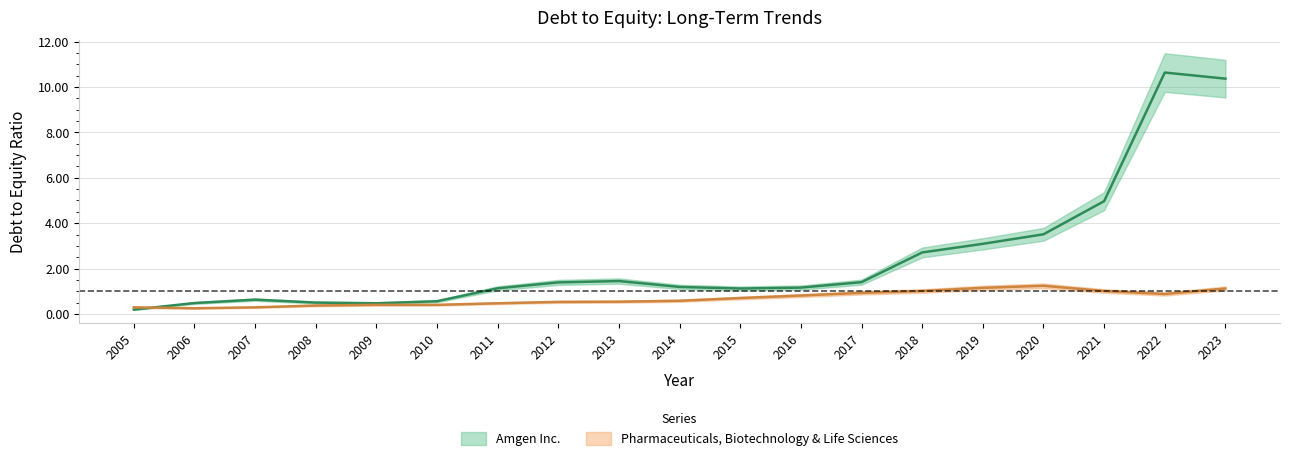

Reading right to left, extract all data points from this chart.

Amgen Inc.: 2023=10.4	2022=10.6	2021=5.0	2020=3.5	2019=3.1	2018=2.7	2017=1.4	2016=1.2	2015=1.1	2014=1.2	2013=1.4	2012=1.4	2011=1.1	2010=0.6	2009=0.5	2008=0.5	2007=0.6	2006=0.5	2005=0.2
Pharmaceuticals, Biotechnology & Life Sciences: 2023=1.1	2022=0.9	2021=1.0	2020=1.2	2019=1.1	2018=1.0	2017=0.9	2016=0.8	2015=0.7	2014=0.6	2013=0.5	2012=0.5	2011=0.5	2010=0.4	2009=0.4	2008=0.4	2007=0.3	2006=0.2	2005=0.3